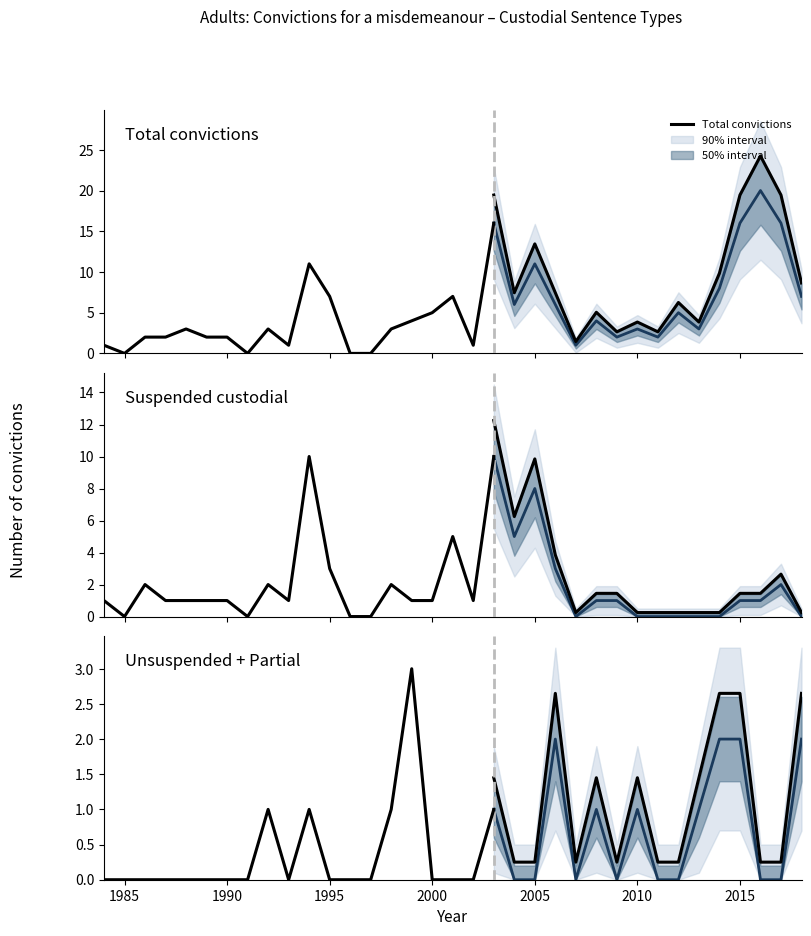

Reading left to right, transcribe all the data shown in this chart.

Total convictions: 1	0	2	2	3	2	2	0	3	1	11	7	0	0	3	4	5	7	1	16
Suspended custodial: 1	0	2	1	1	1	1	0	2	1	10	3	0	0	2	1	1	5	1	10
Unsuspended + Partial: 0	0	0	0	0	0	0	0	1	0	1	0	0	0	1	3	0	0	0	1